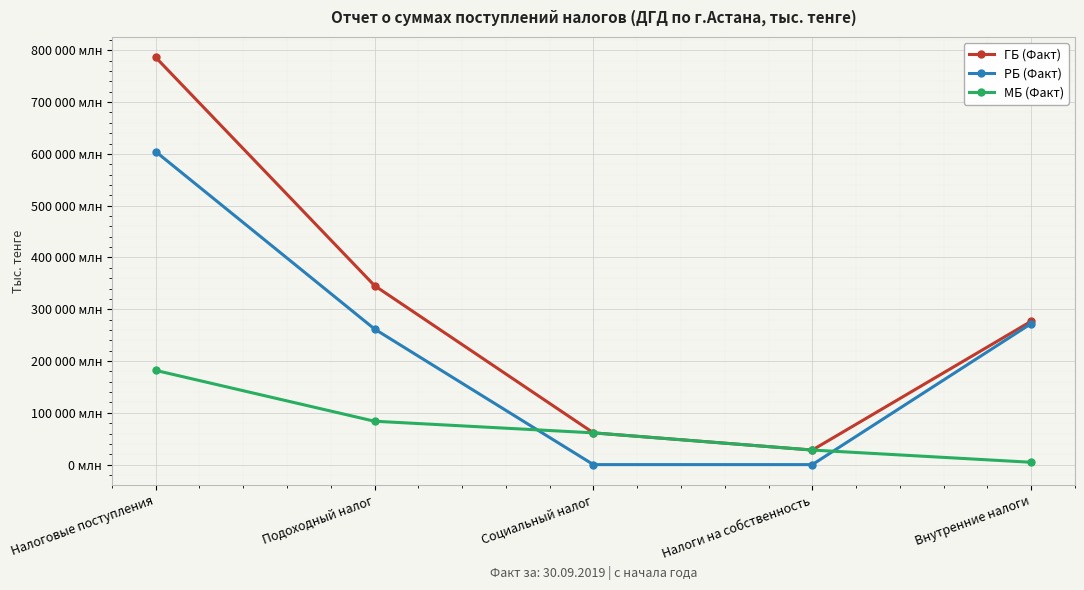

What is the total value across all series at Подоходный налог?

691250768